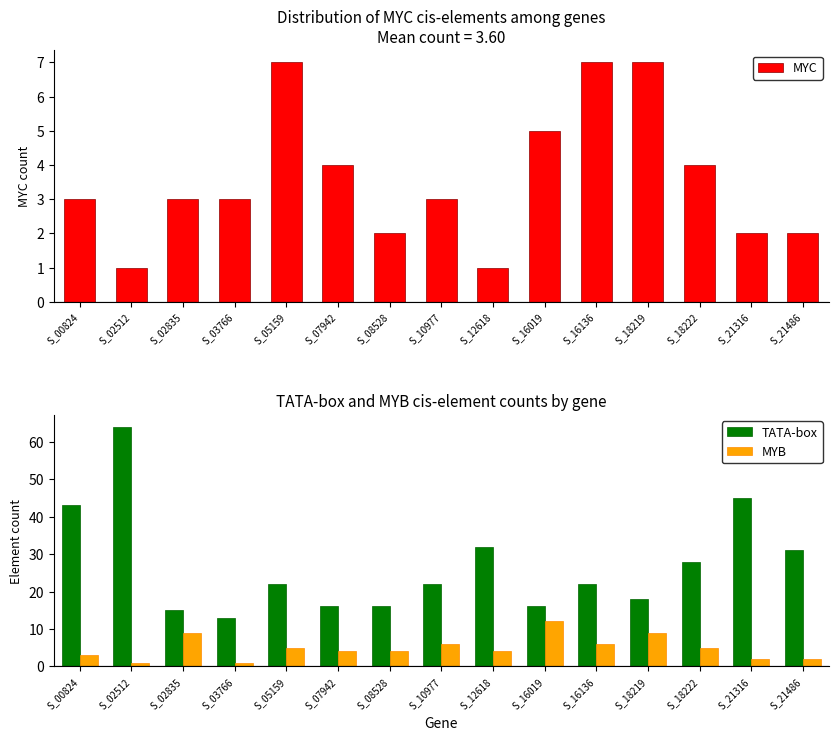

Are the bars grouped side by side (vs. stacked)?

Yes